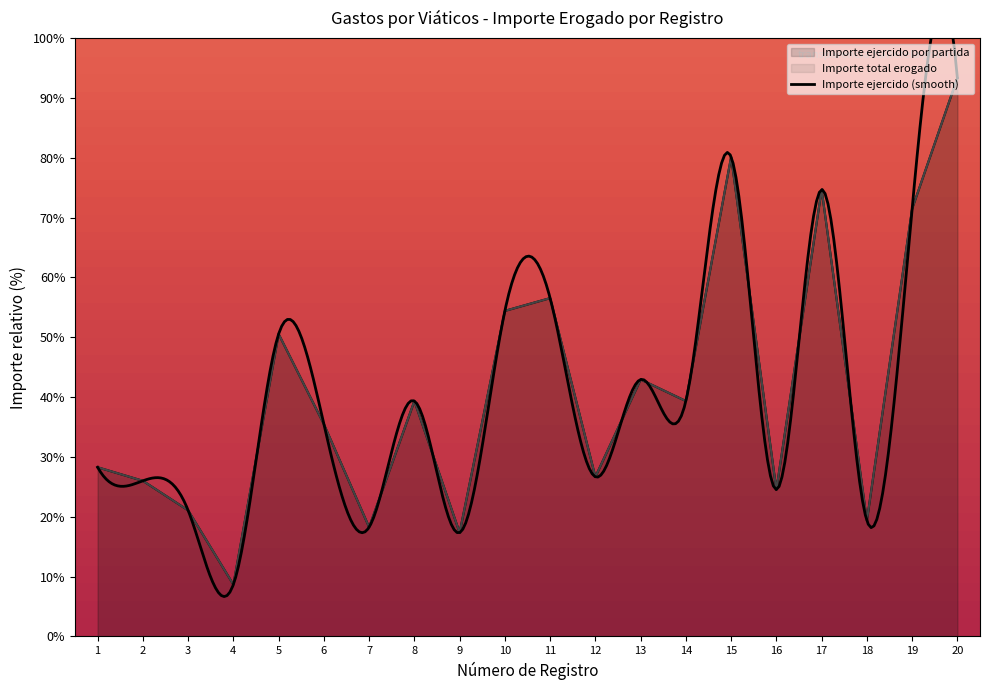

True or false: Importe total erogado and Importe ejercido por partida intersect in this chart.

False